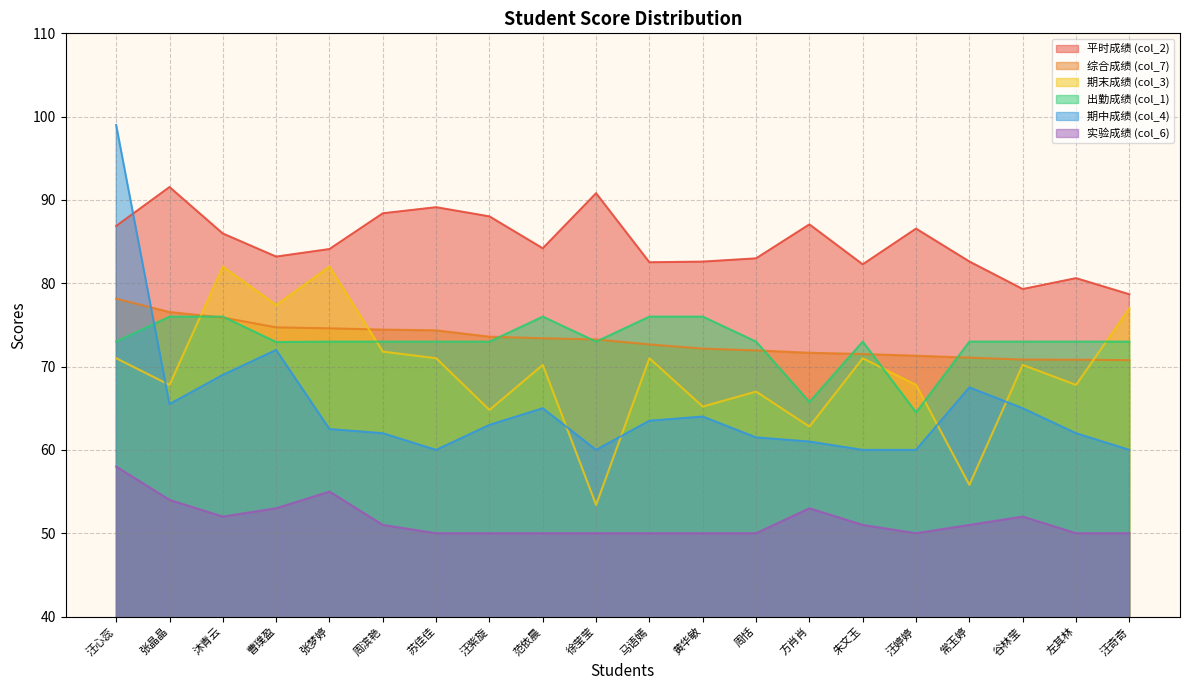

Where is col_2 nearest to the value 85?

范依晨